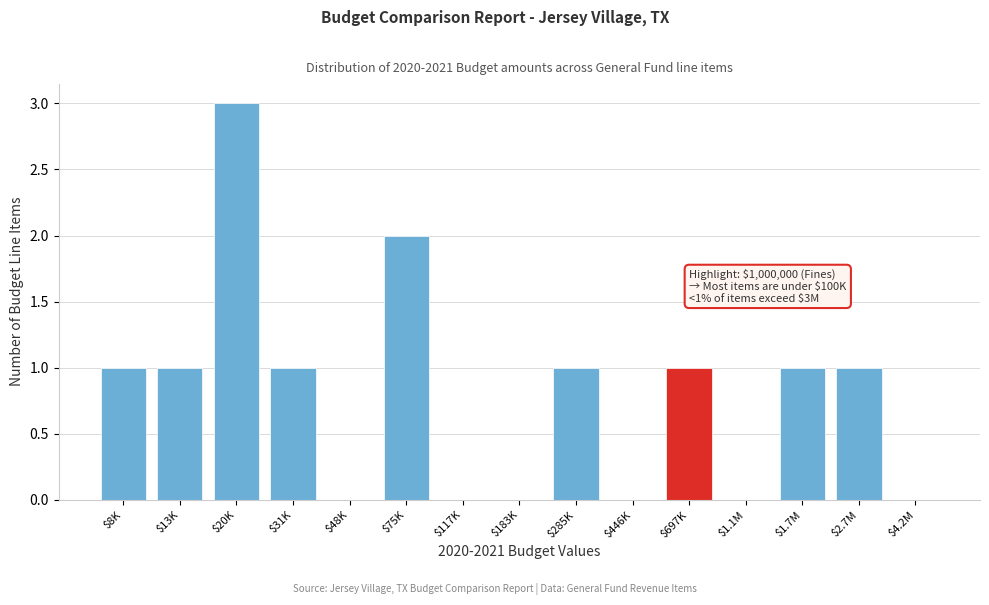

The chart shows a value of 0 at $48K. True or false?

True